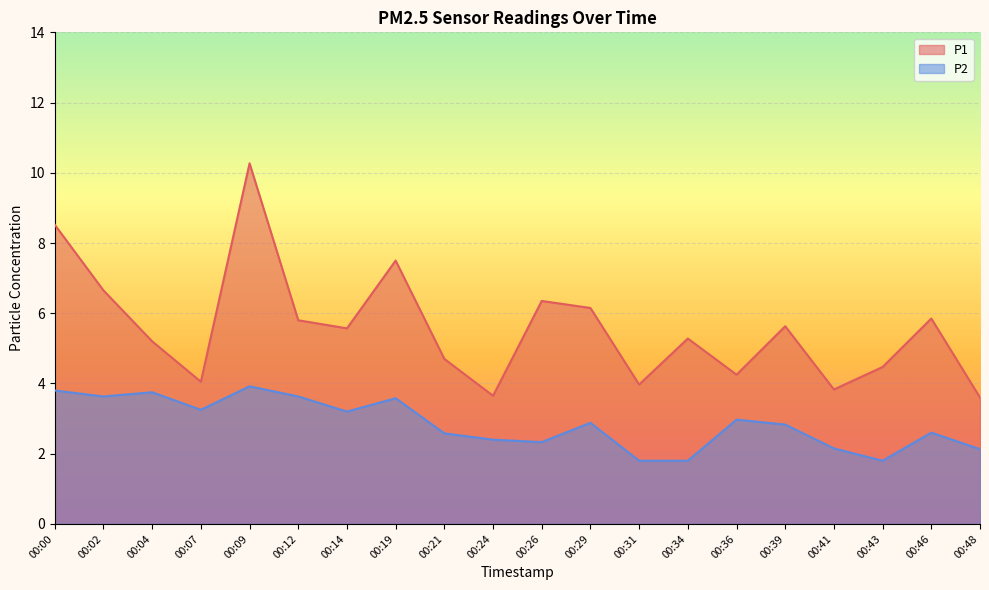

How many lines are shown in the chart?

2